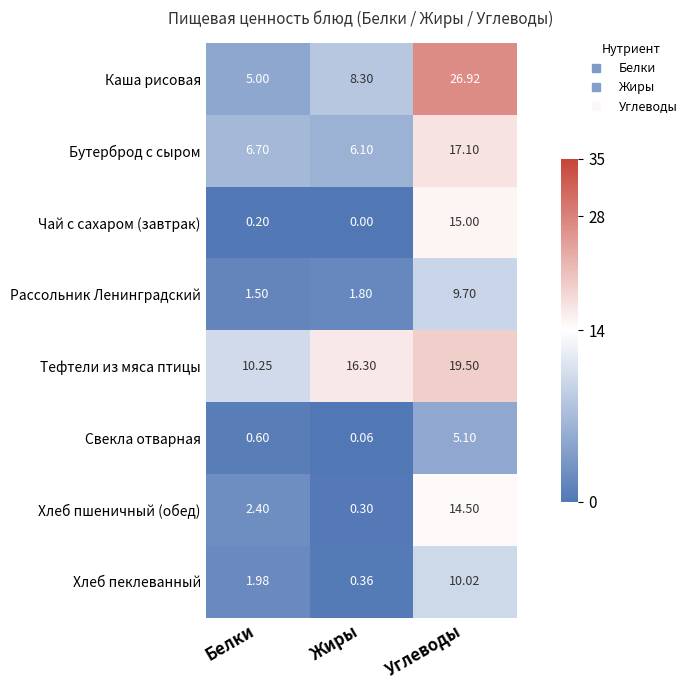

Is the value of Чай с сахаром (завтрак) at Белки greater than the value of Каша рисовая at Жиры?

No